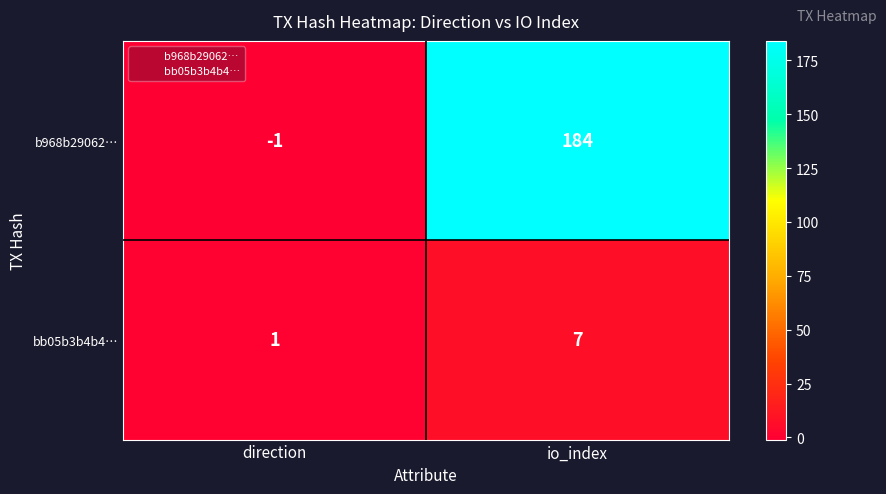

List the labels in order of bb05b3b4b4… value, largest first.

io_index, direction